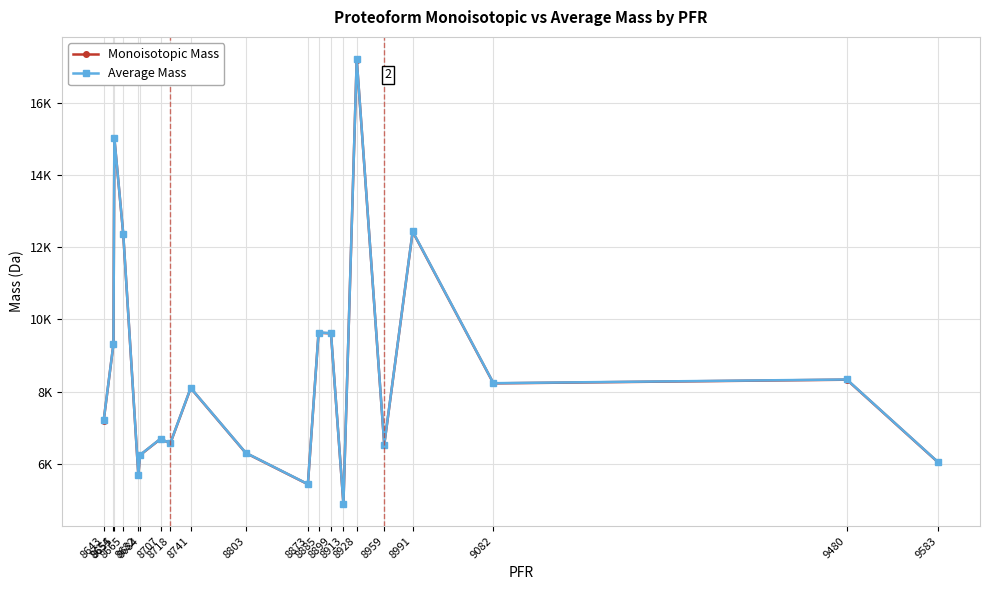

True or false: Average Mass has a value of 15068.3 at 8885.

False